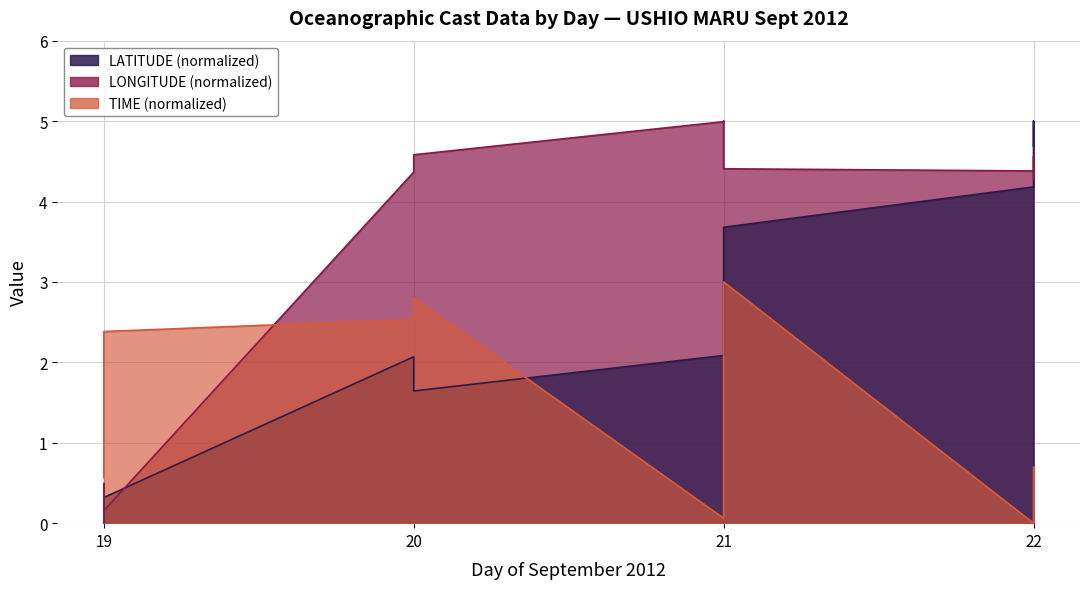

True or false: TIME has a value of 1.2 at 20.

False